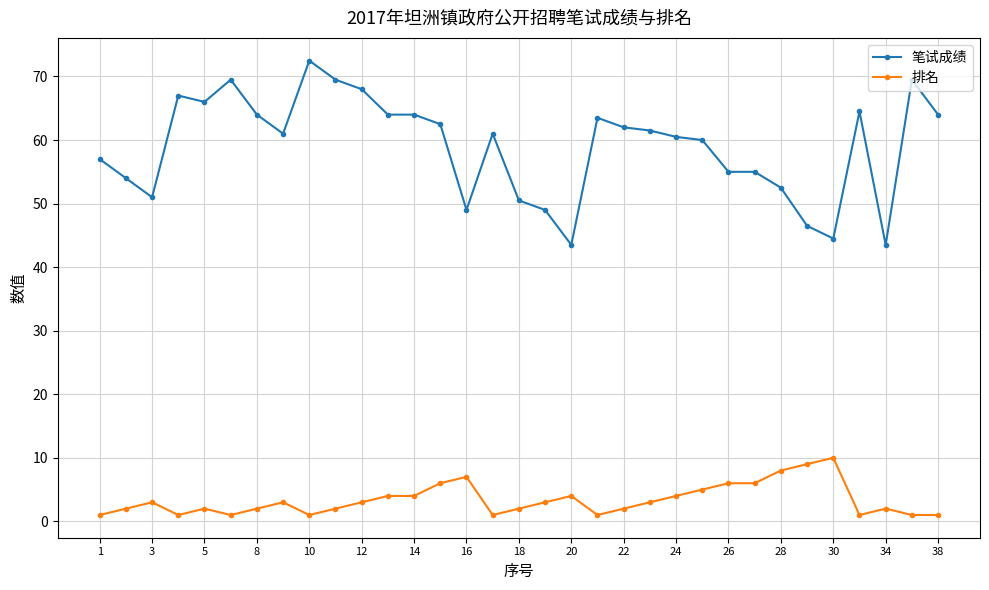

What is the highest value of the 笔试成绩 series?

72.5